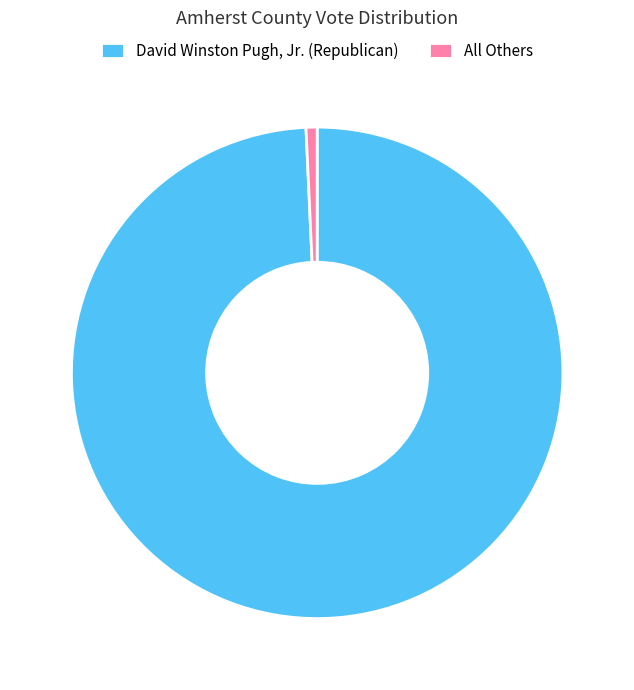

Is the sum of All Others and David Winston Pugh, Jr. (Republican) greater than half?

Yes